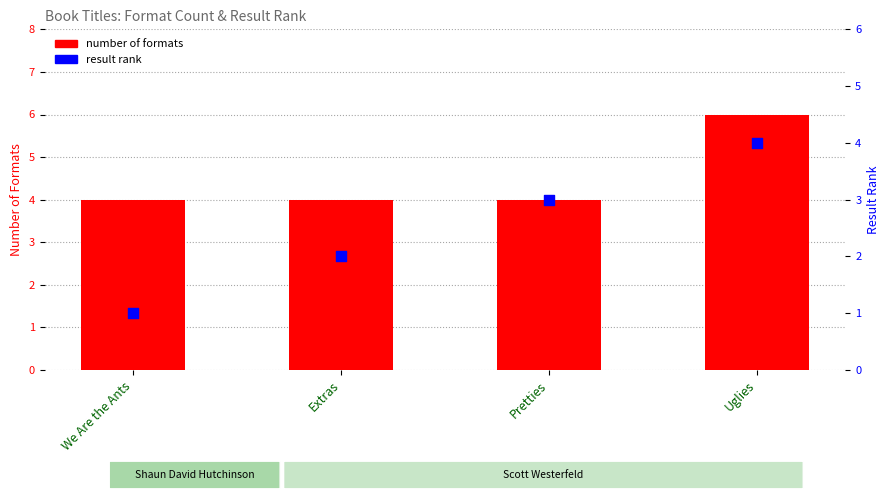

Which series contains the highest Y value?

number of formats